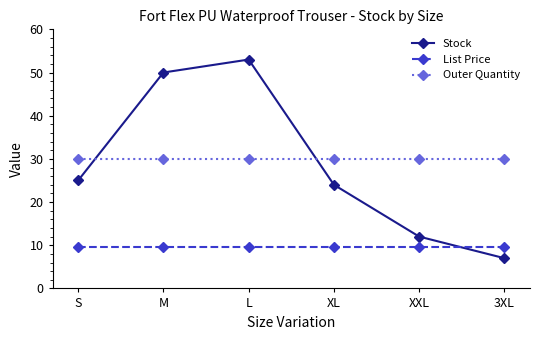

Rank the categories by Stock value from lowest to highest.

3XL, XXL, XL, S, M, L